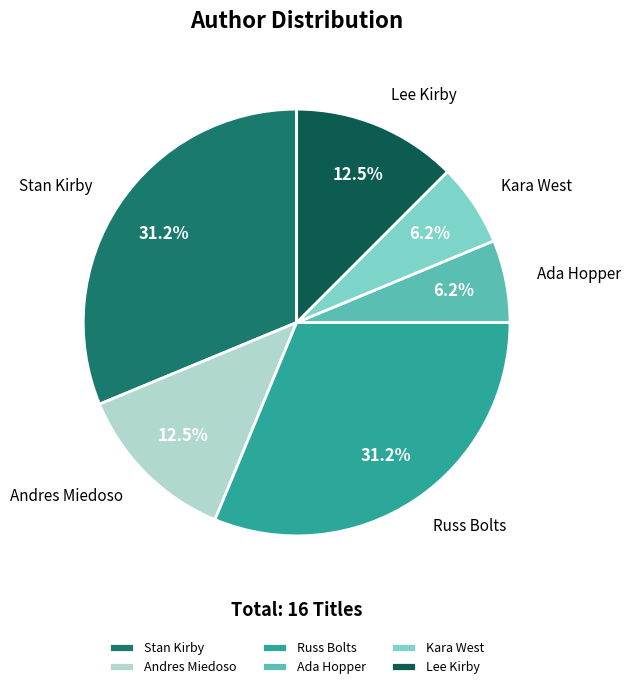

Approximately how many times larger is the value at Andres Miedoso compared to Russ Bolts?

0.4